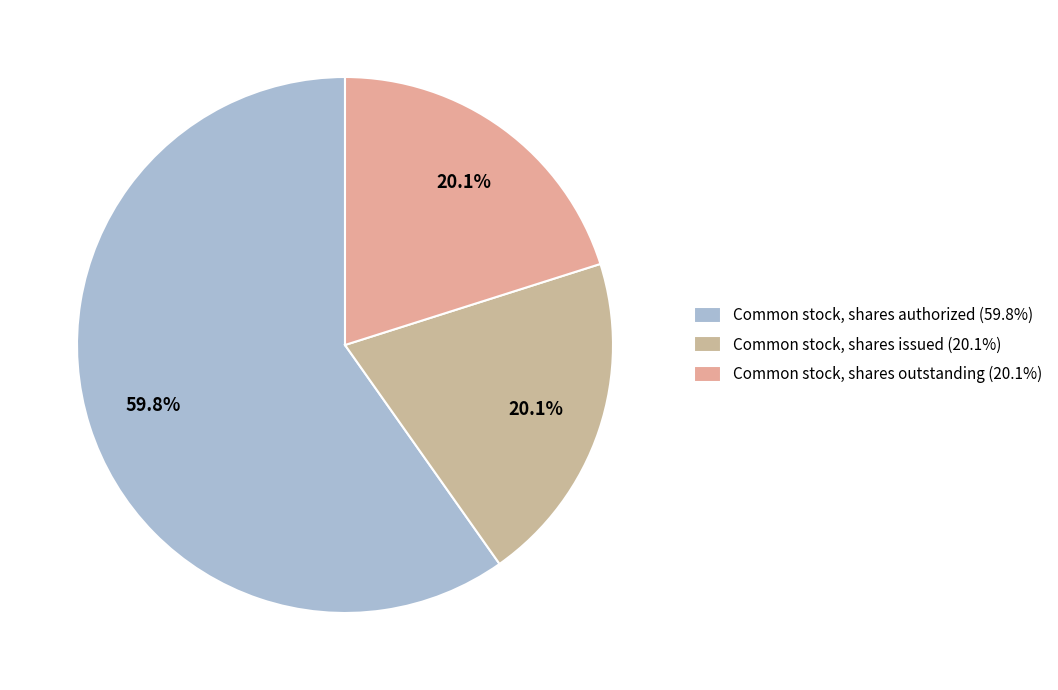

To the nearest percent, what percentage of the pie is Common stock, shares authorized?

60%